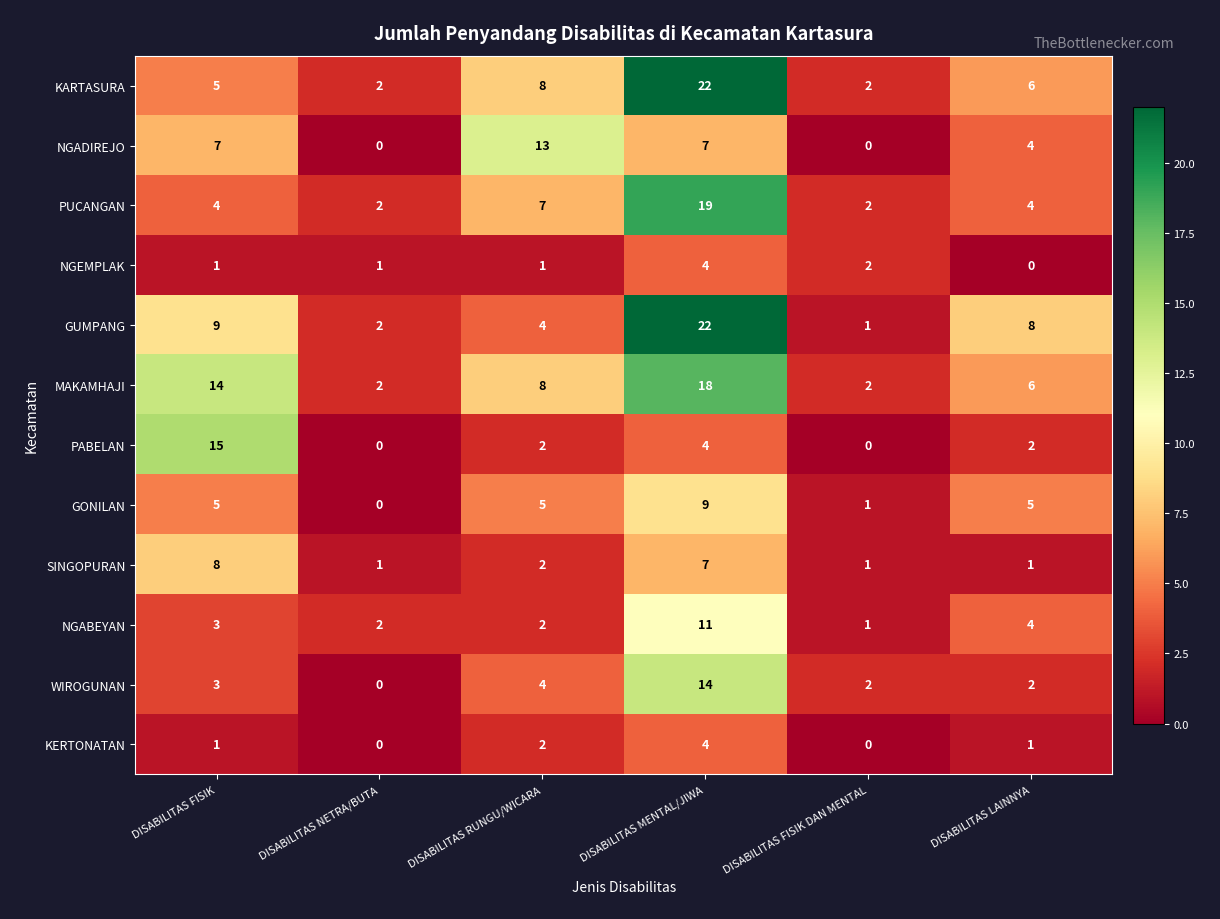

Where is GUMPANG nearest to the value 11?

DISABILITAS FISIK